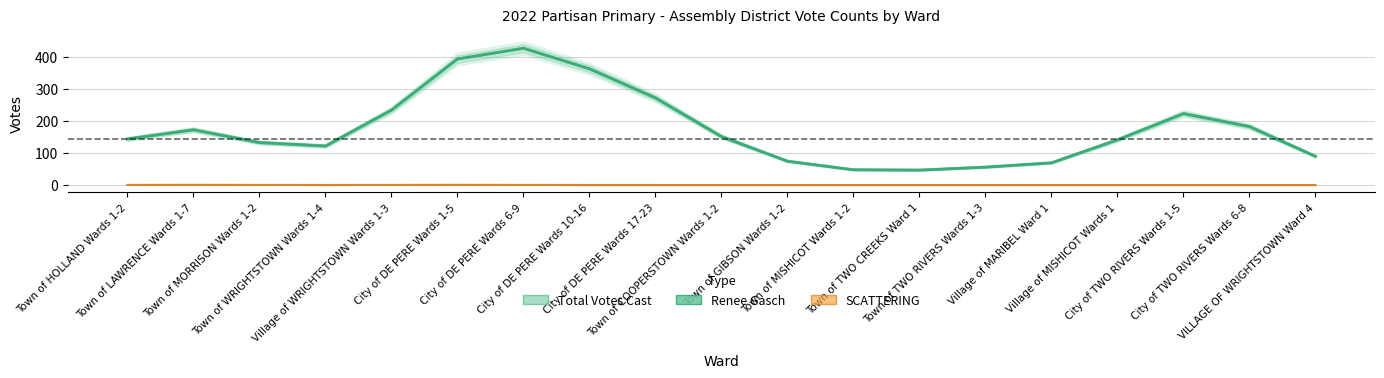

What are all the series names shown in the legend?

Total Votes Cast, Renee Gasch, SCATTERING